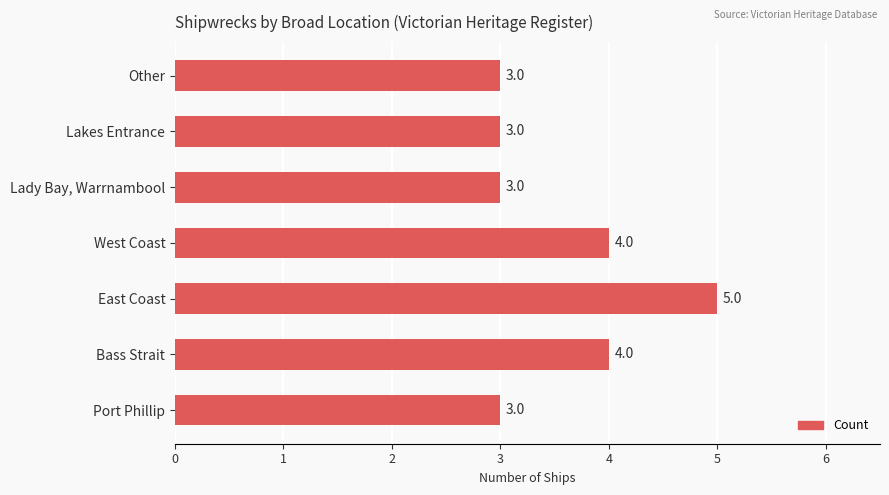

What is the average value?

4